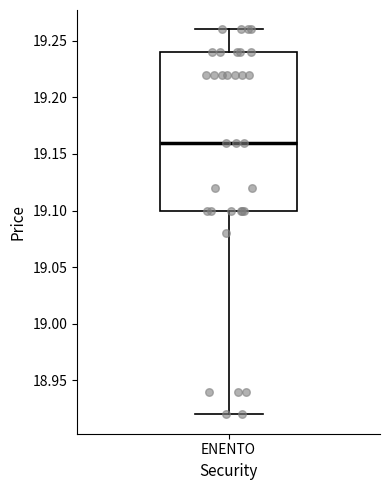

Read this box plot against the y-axis: the position of the median line, the range covered by the box, and the ends of both whiskers. The values are not printed on the chart, so give them approximately, as read against the axis.

median 19.16, box 19.10 to 19.24, whiskers 18.92 to 19.26